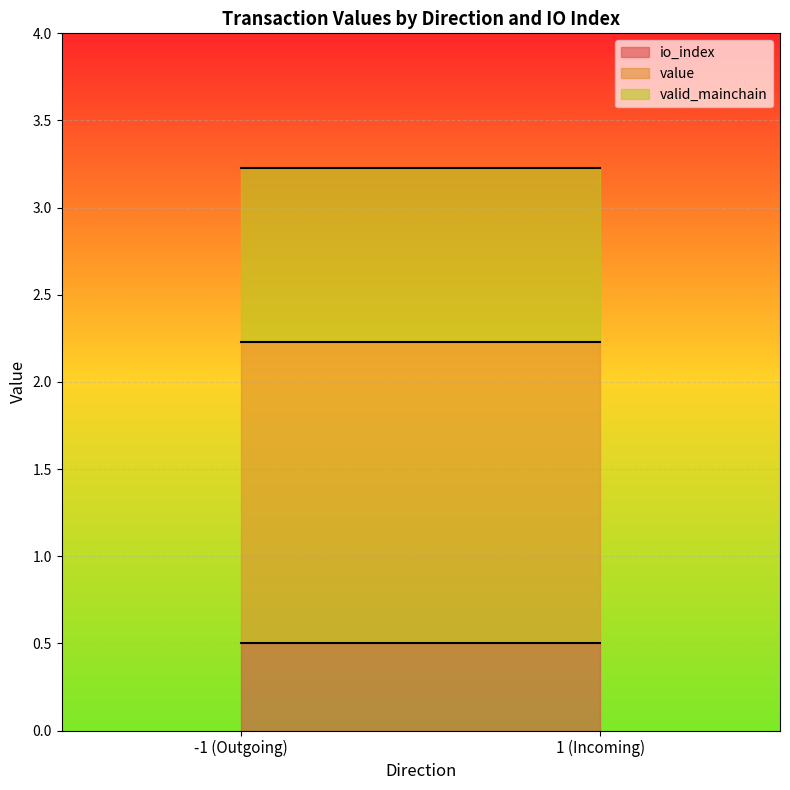

What is the difference between the io_index values at -1_1 and 1_0?

1.0